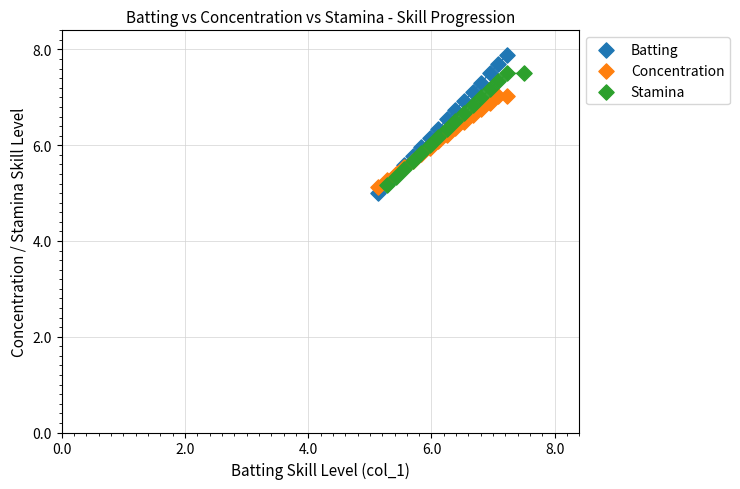

Which series reaches the maximum Y coordinate?

Batting